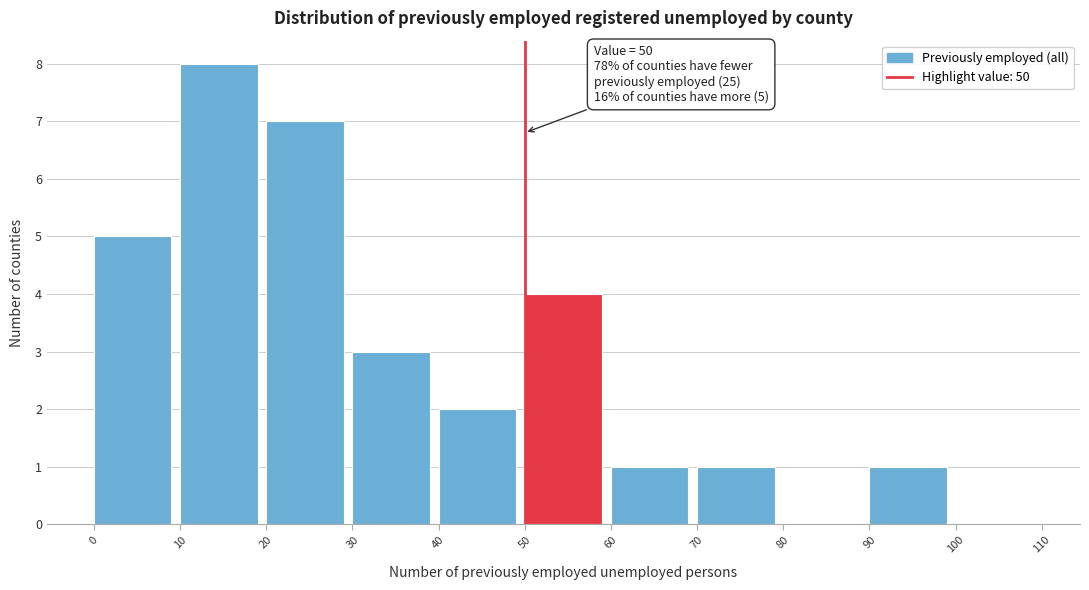

Which range on the x-axis has the tallest bar?

10 to 20